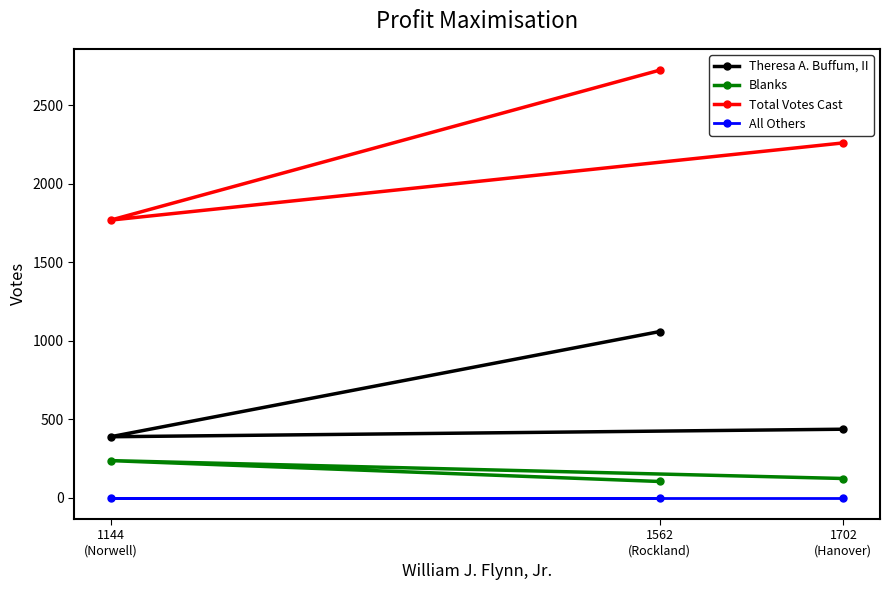

List the labels in order of All Others value, largest first.

1702
(Hanover), 1144
(Norwell), 1562
(Rockland)